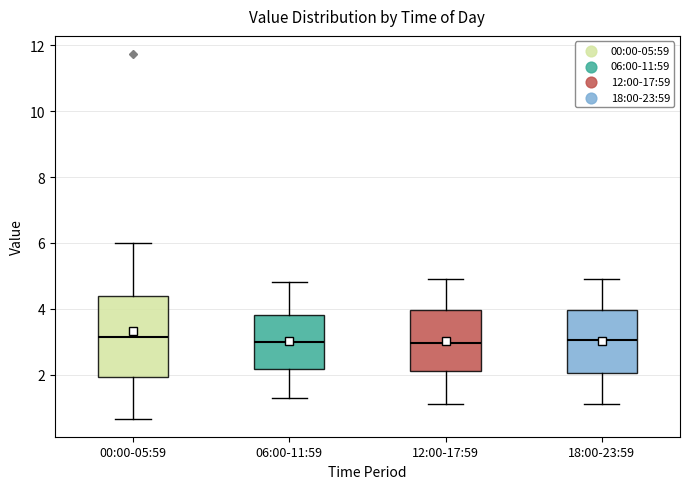

Comparing the boxes themselves (not the whiskers), which one is the tallest?

00:00-05:59